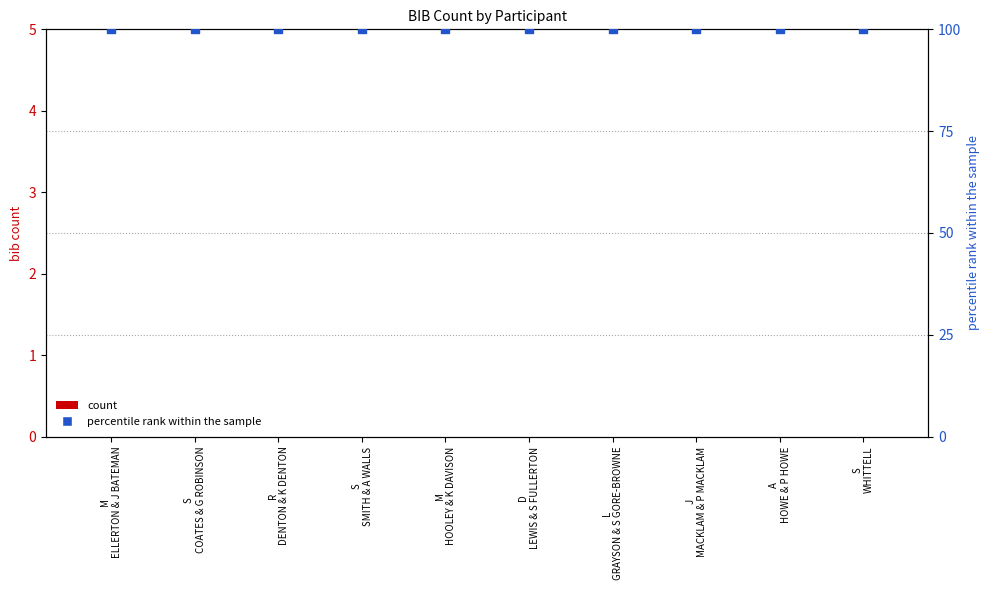

Which series has the widest spread of Y values?

count